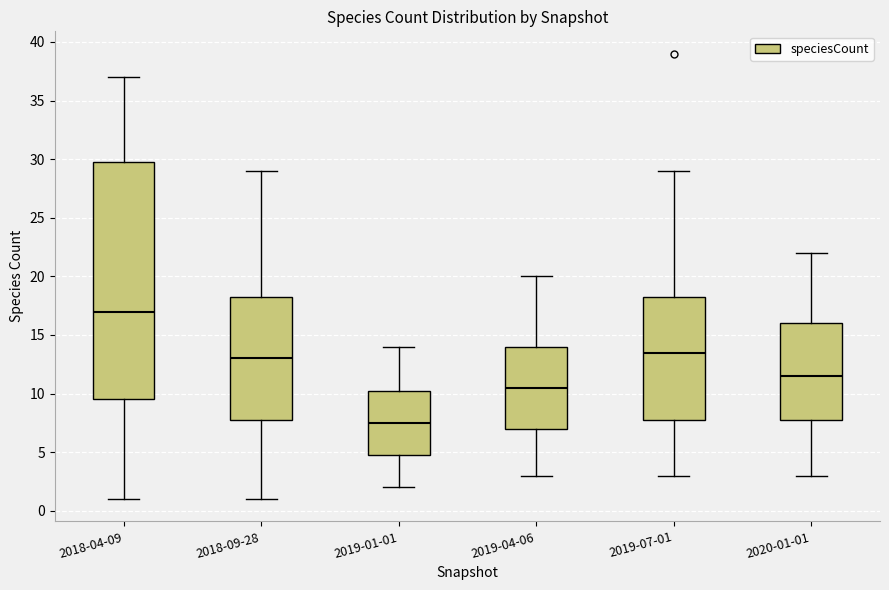

Which box has the highest median line?

2018-04-09